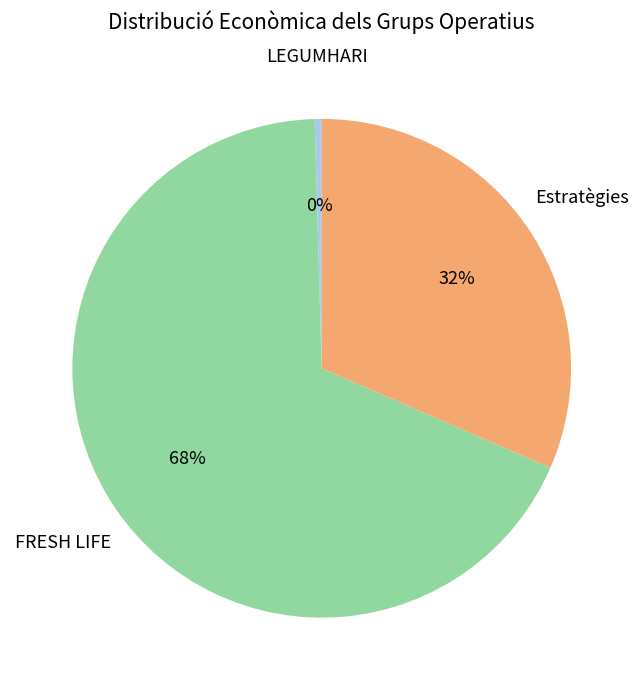

Is there a majority slice in this chart?

Yes